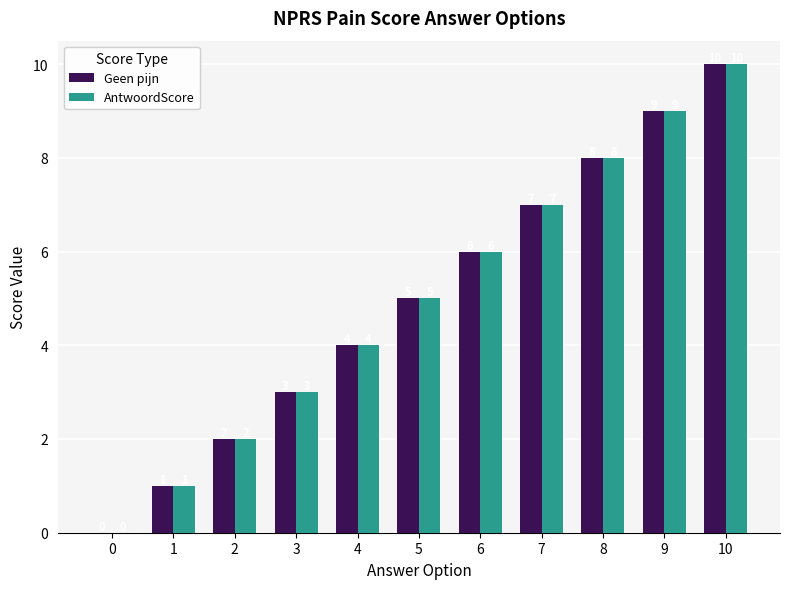

Are the bars grouped side by side (vs. stacked)?

Yes